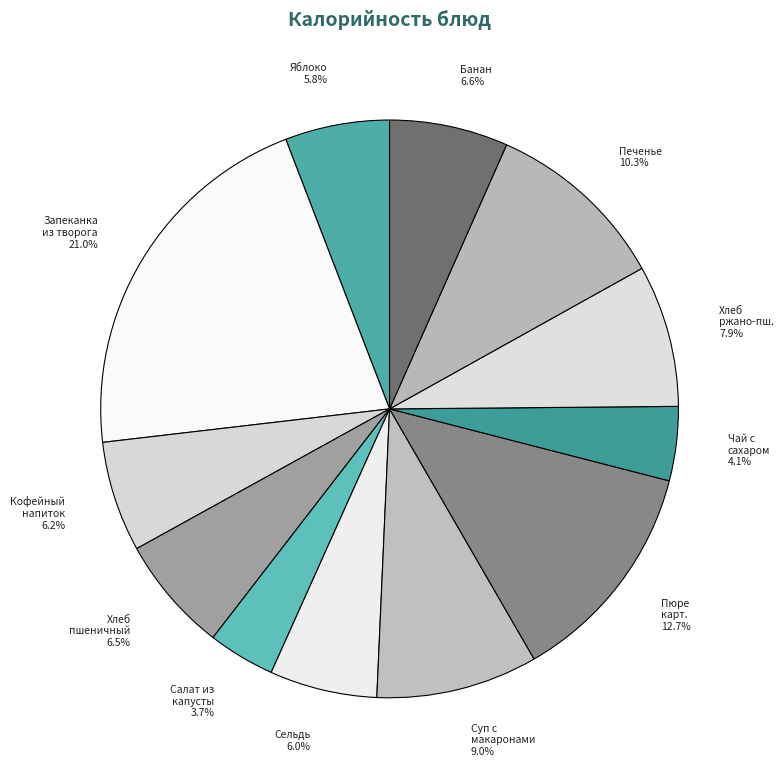

Count the number of slices in the pie.

12